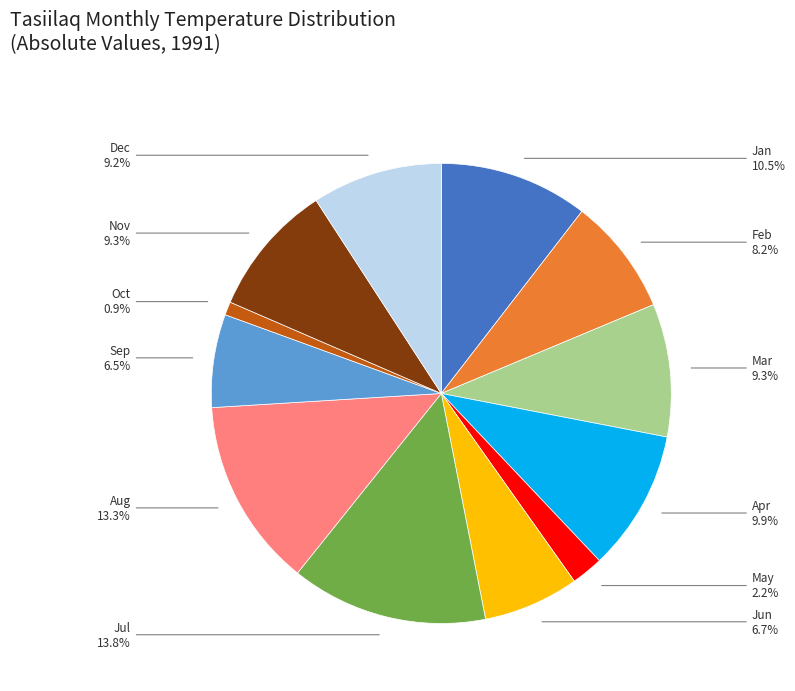

How many segments does this pie chart have?

12